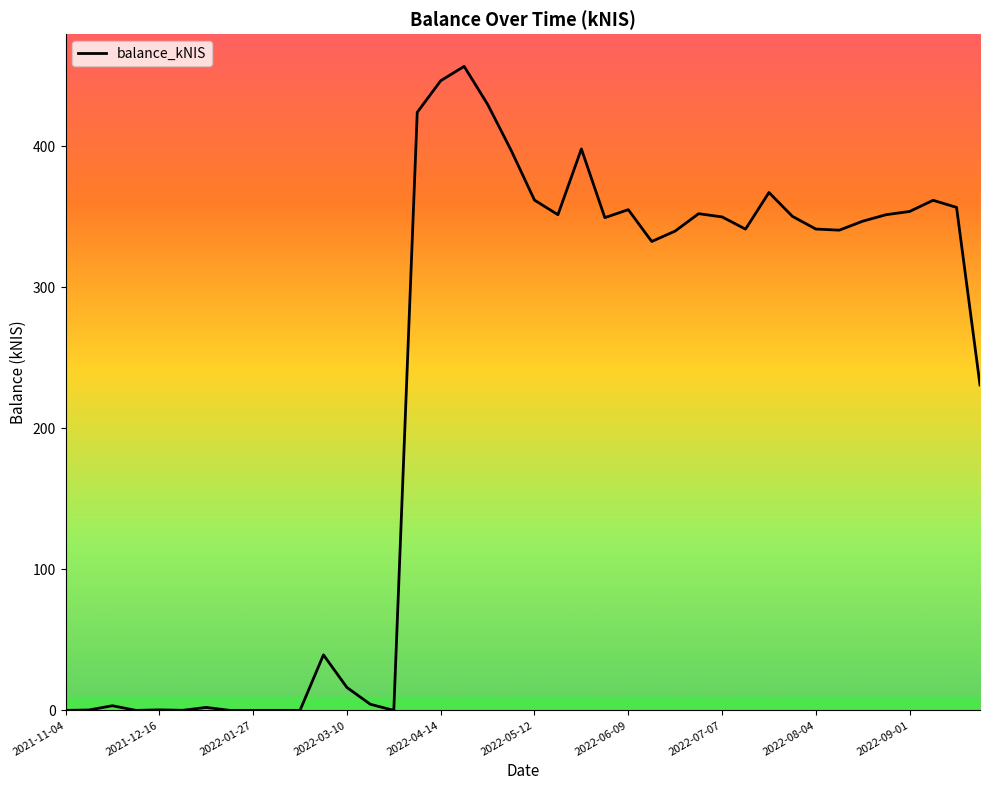

How many distinct data groups are displayed?

1